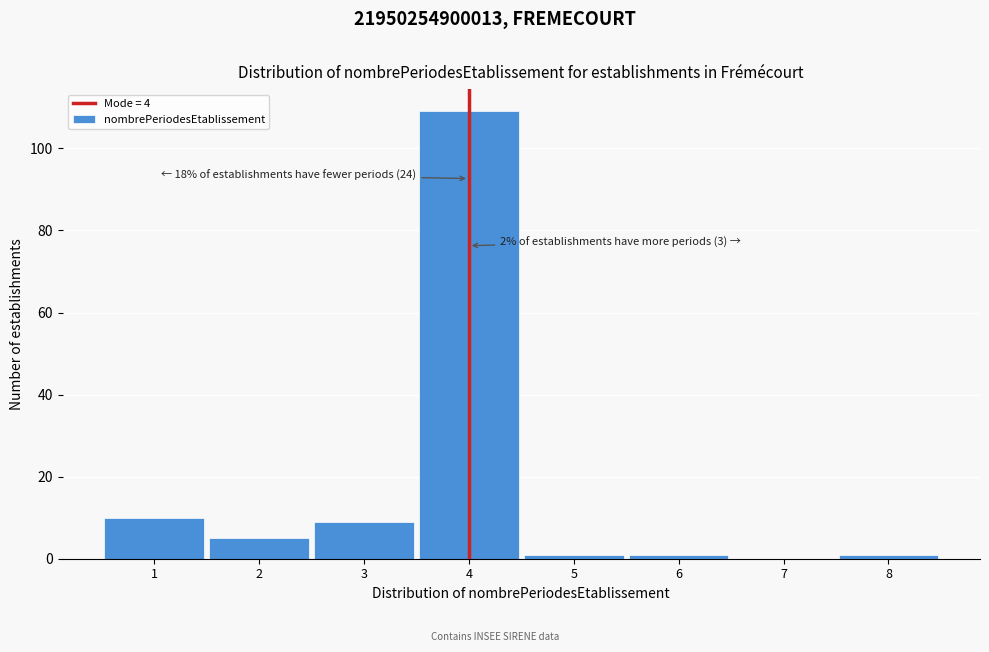

Over which range of the x-axis is the bar tallest?

3.5 to 4.5